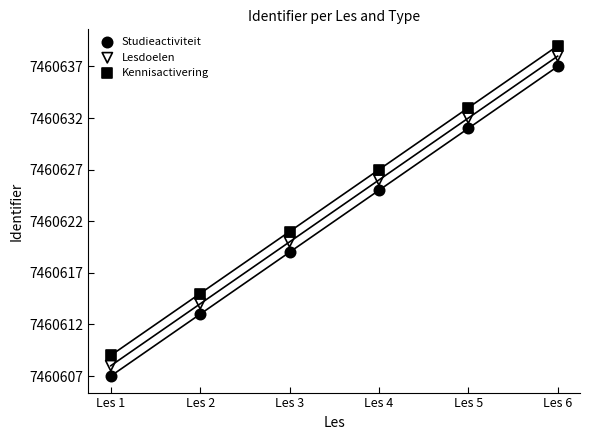

What are all the series names shown in the legend?

Studieactiviteit, Lesdoelen, Kennisactivering